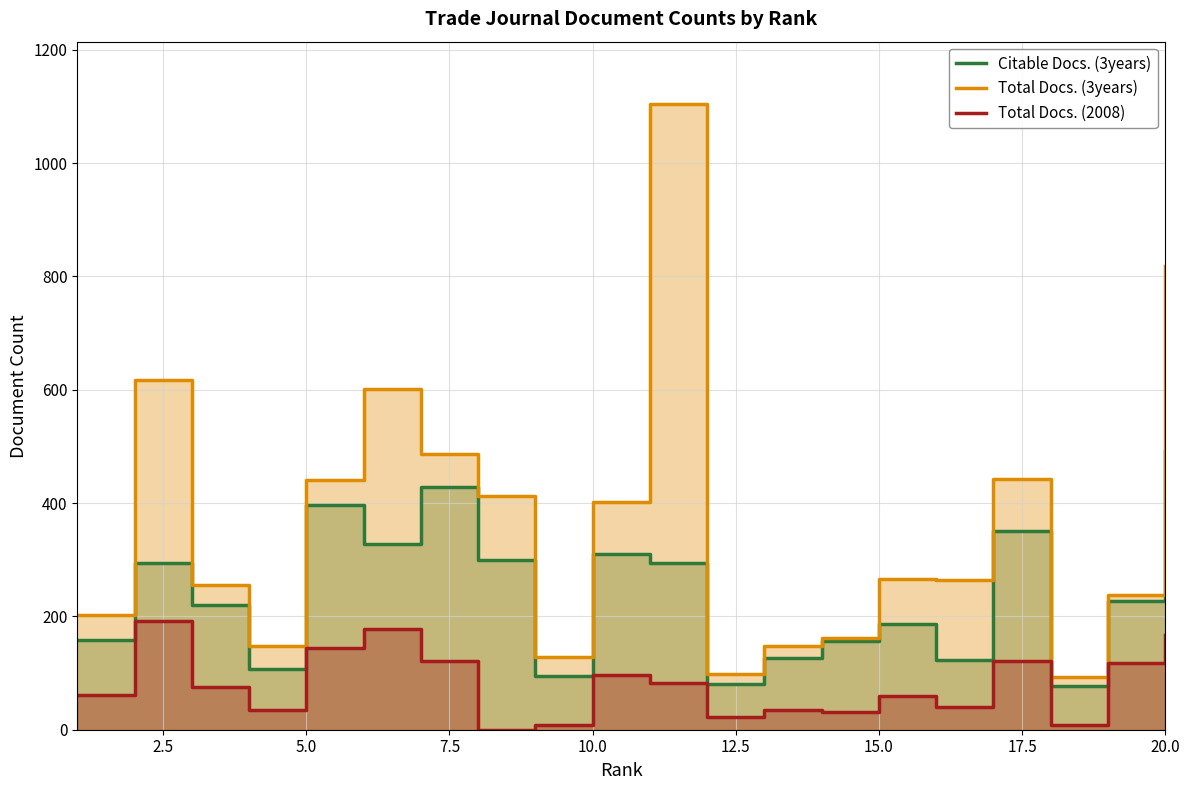

Which series has the widest spread of values?

Total Docs. (3years)